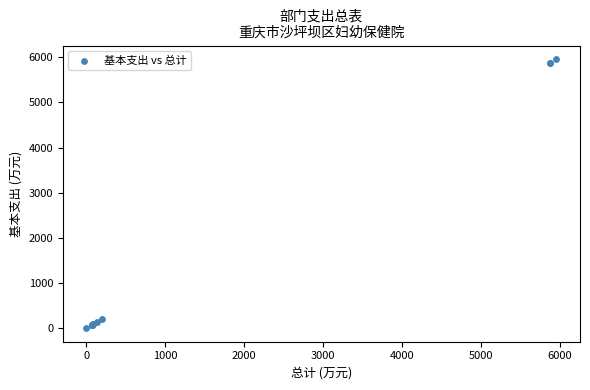

What Y value in the scatter plot is closest to 2980?

205.1